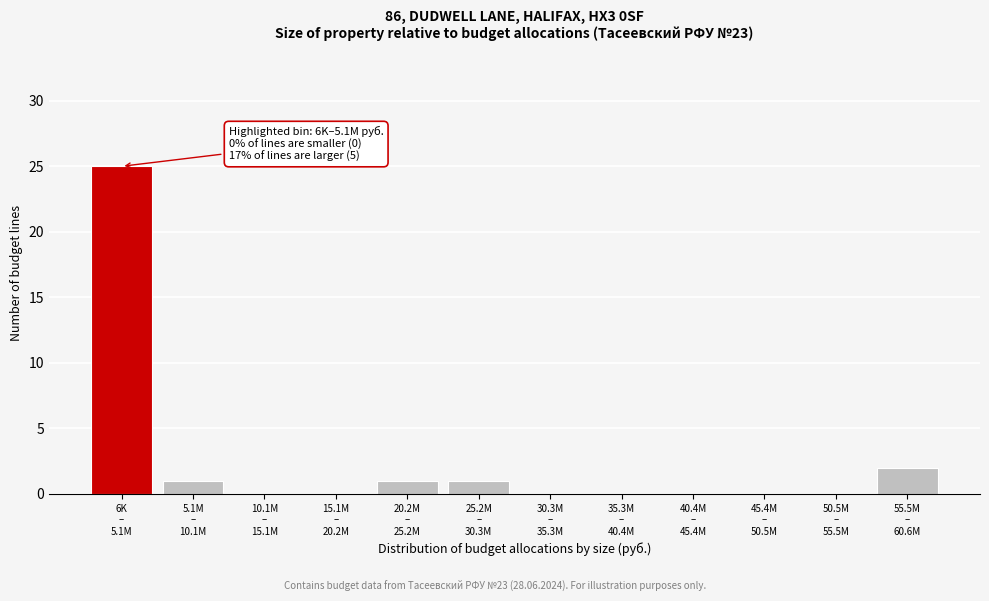

What is the greatest value displayed?

25